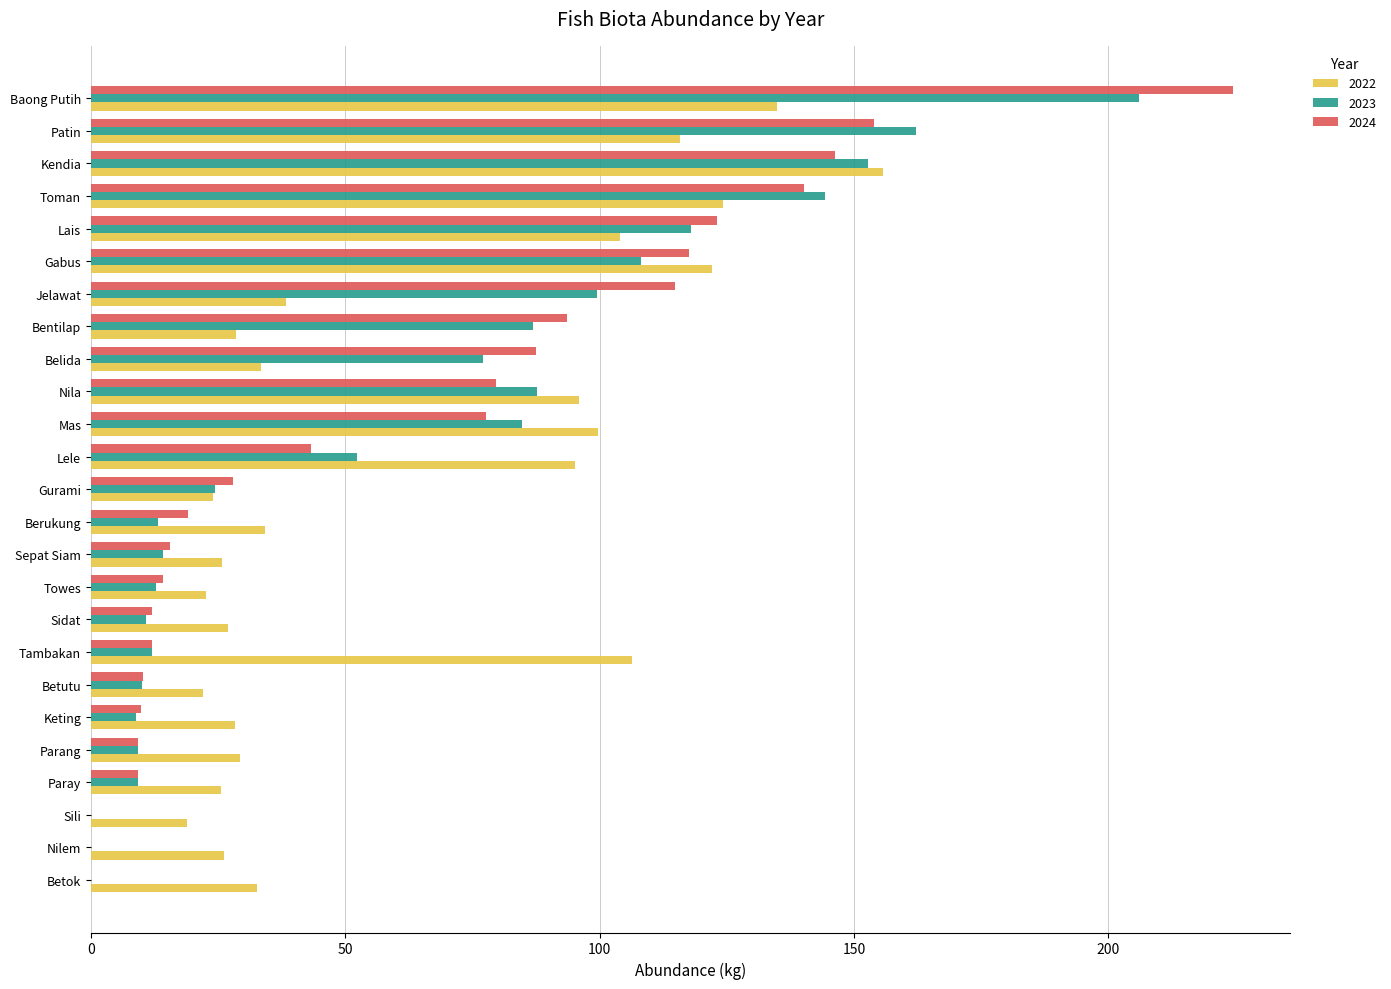

Is it true that 2022 equals 26.1 at Nilem?

True